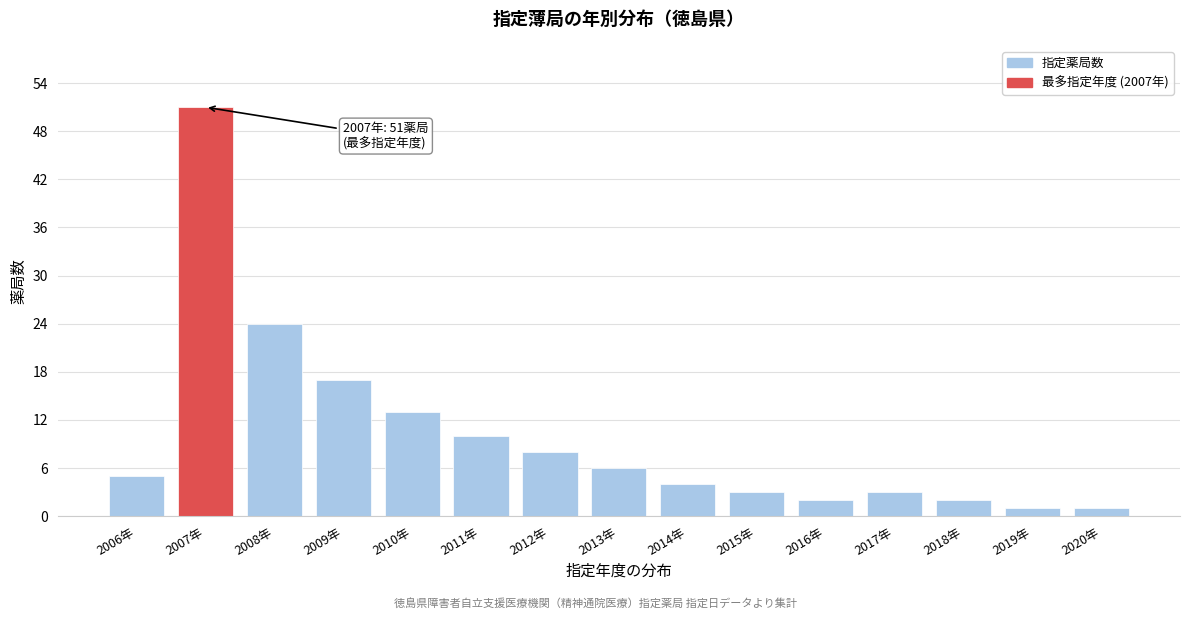

Reading left to right, what are all the values shown in this chart?

2006年=5	2007年=51	2008年=24	2009年=17	2010年=13	2011年=10	2012年=8	2013年=6	2014年=4	2015年=3	2016年=2	2017年=3	2018年=2	2019年=1	2020年=1